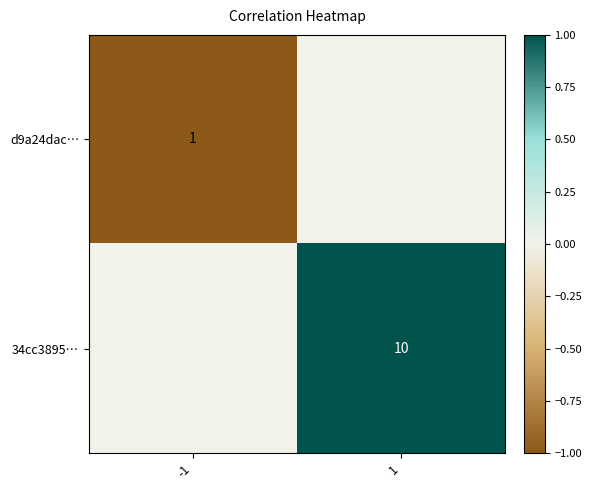

Is it true that d9a24dac… equals 0 at -1?

False